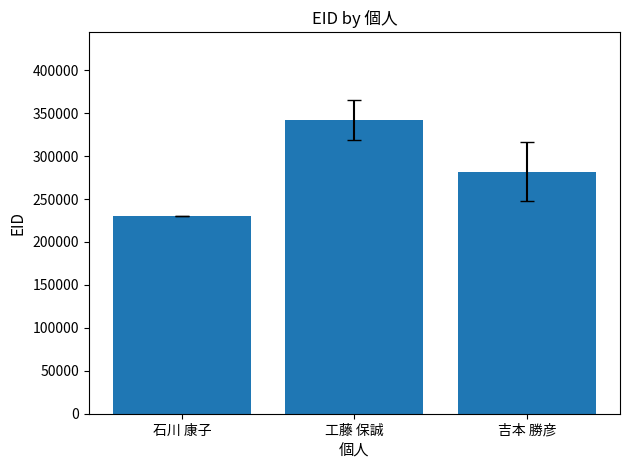

Which category has the highest value across all series?

工藤 保誠